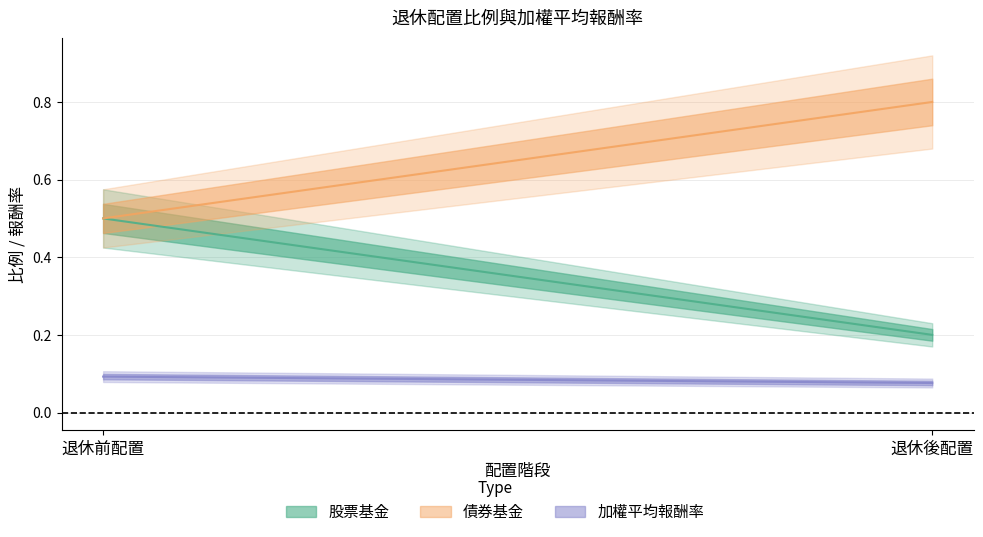

Reading left to right, what are all the values shown in this chart?

股票基金: 0.5	0.2
債券基金: 0.5	0.8
加權平均報酬率: 0.1	0.1